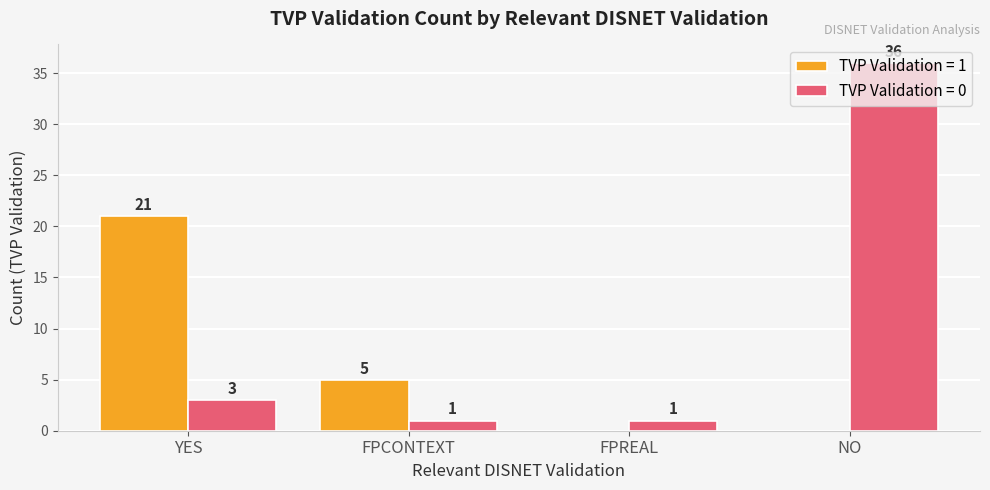

What is the highest value of the TVP Validation = 1 series?

21